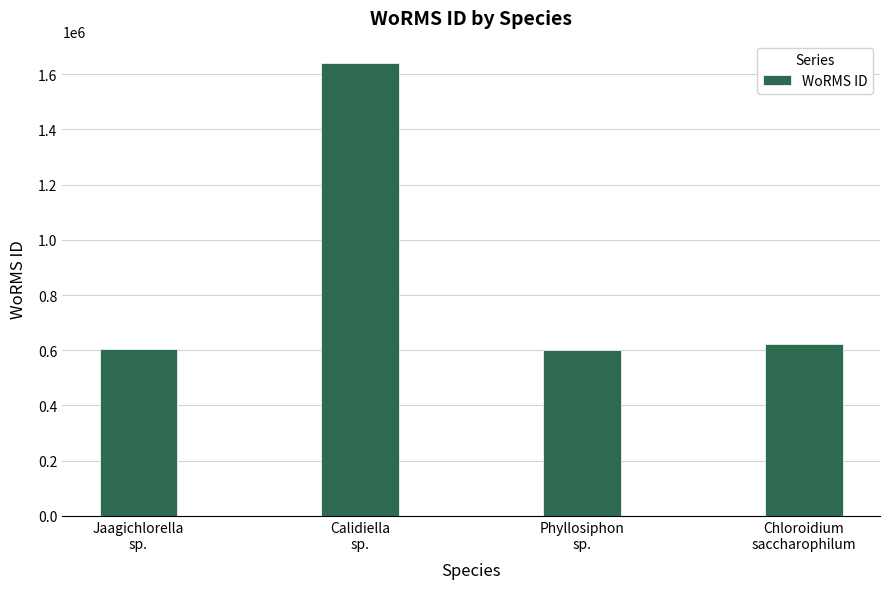

What is the difference between the maximum and minimum values?

1038597